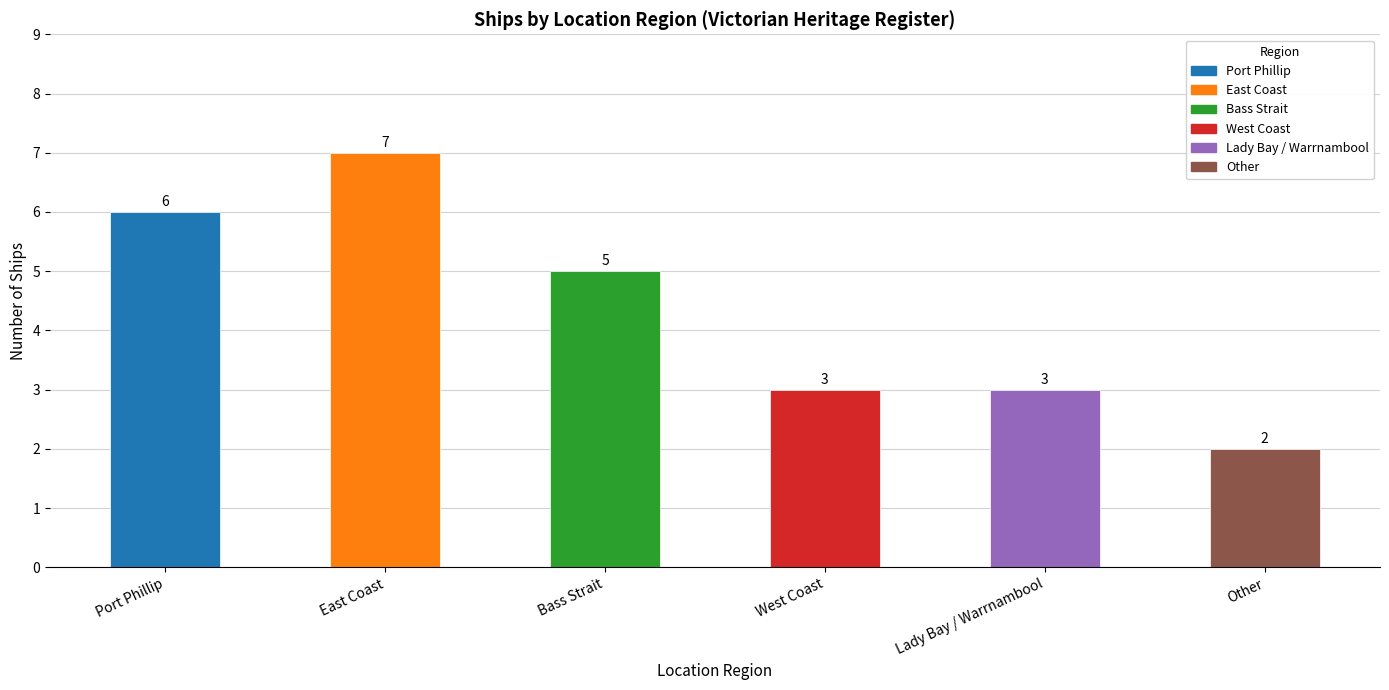

What is the maximum value shown in the chart?

7